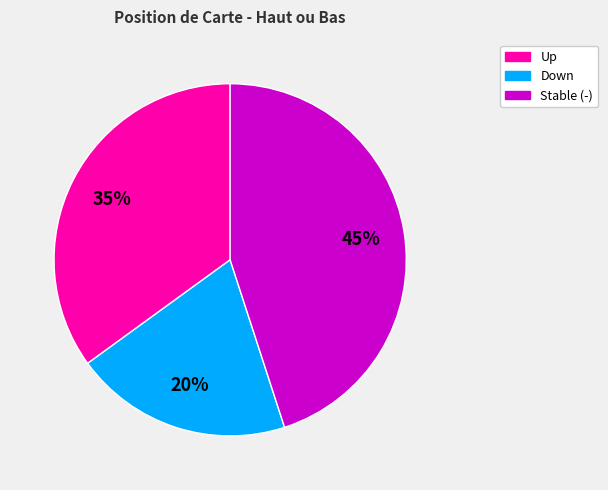

To the nearest percent, what is the average slice percentage?

33%